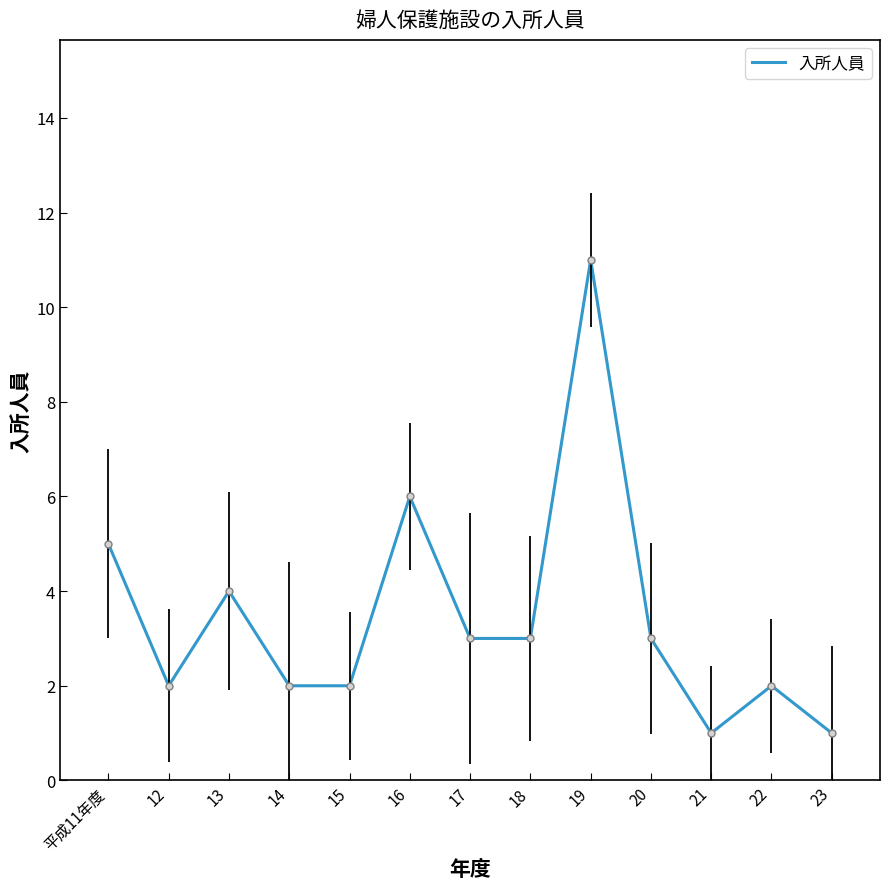

True or false: the data shows 2 at 22.

True